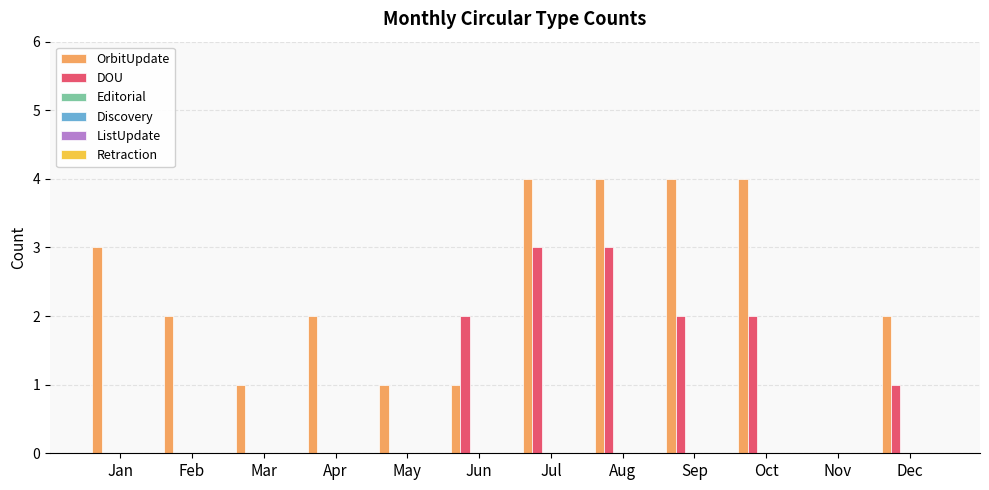

What is the sum of all OrbitUpdate values?

28